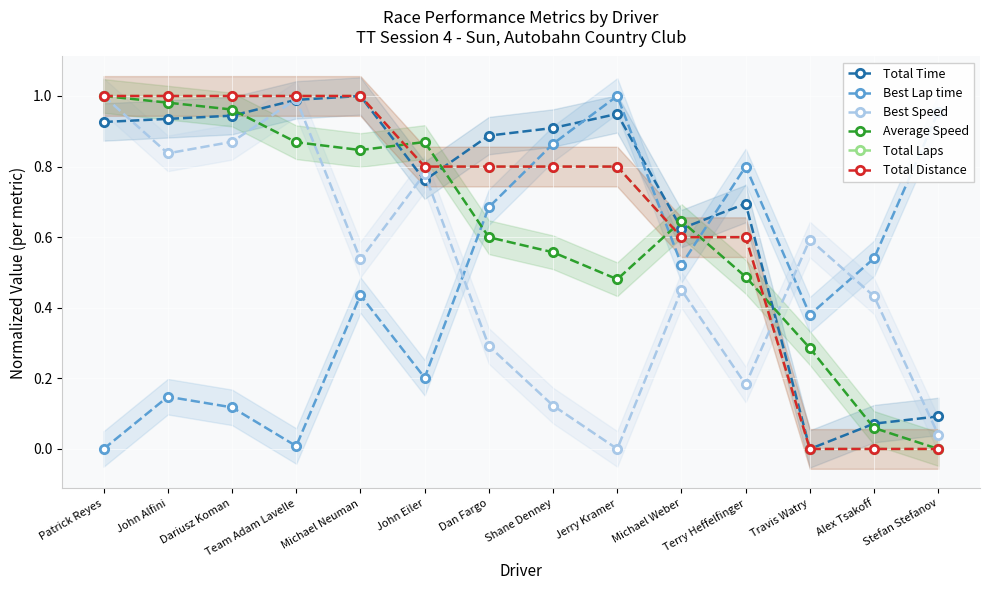

Which category has the lowest value in the Best Lap time series?

Patrick Reyes